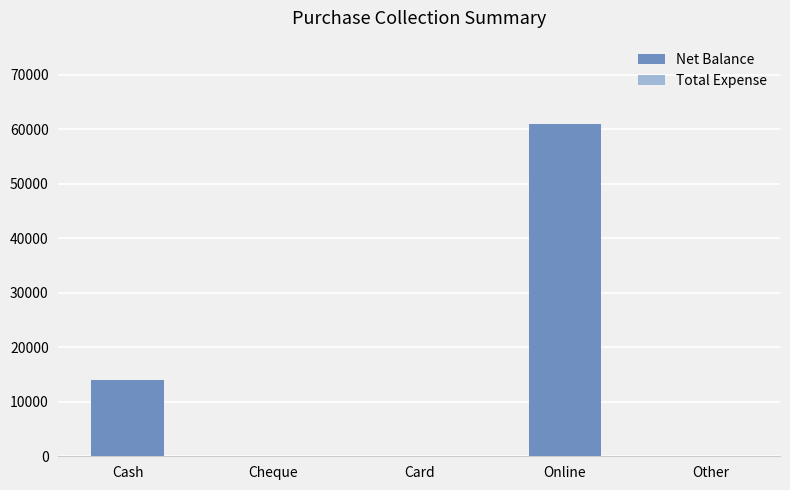

Count the number of data series in this chart.

1